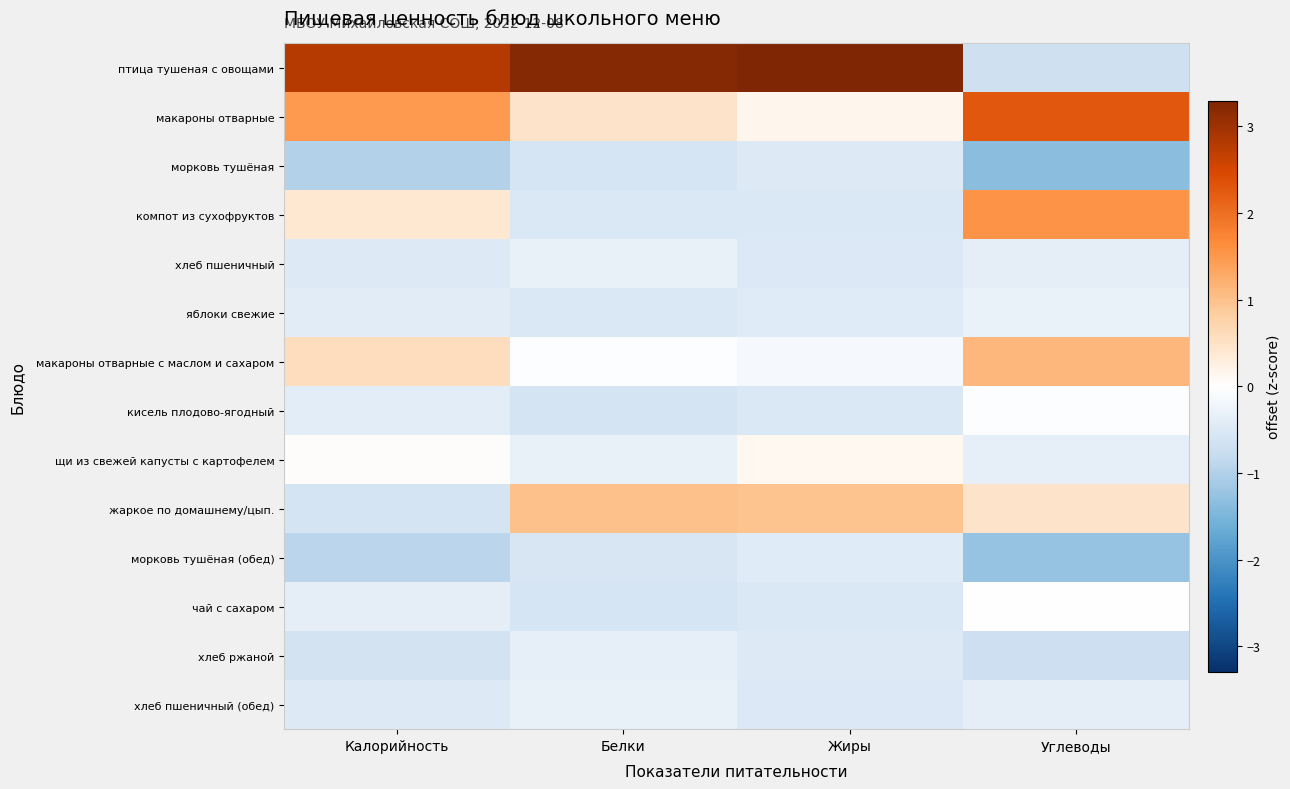

Between Белки and Углеводы, which is larger?

Белки